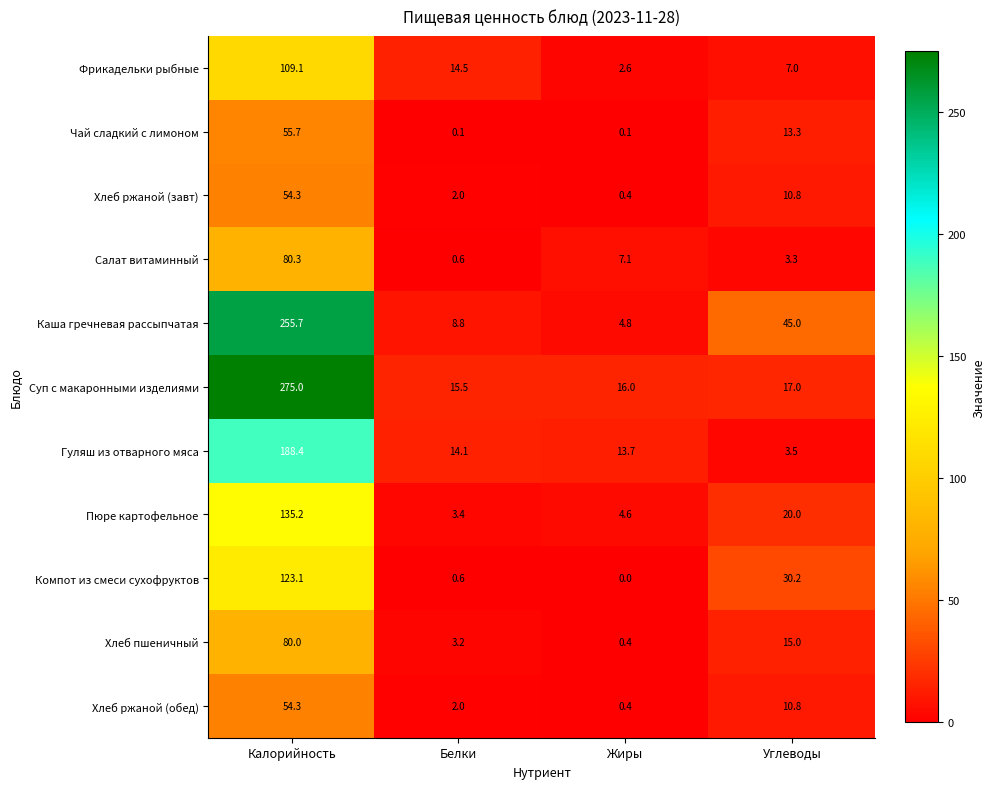

What is the total value across all series at Калорийность?

1411.1